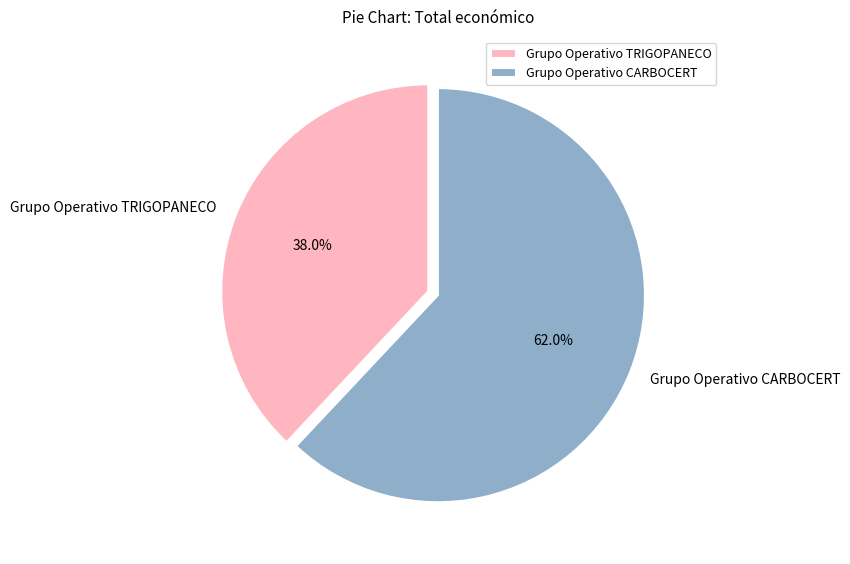

To the nearest percent, what percentage of the pie is Grupo Operativo CARBOCERT?

62%